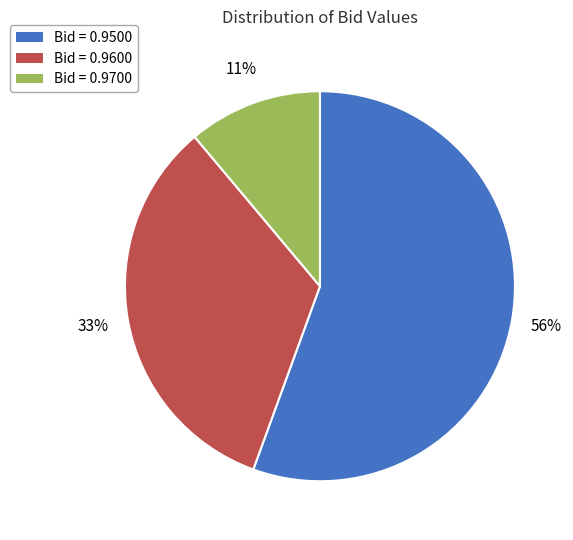

Is the sum of Bid = 0.9500 and Bid = 0.9700 greater than half?

Yes